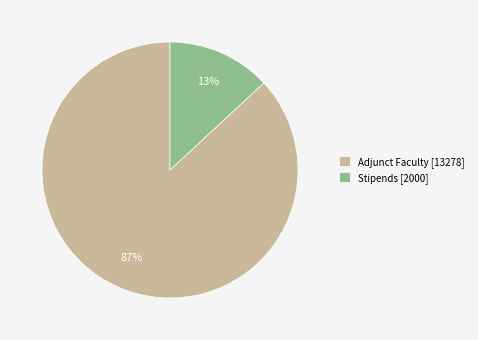

Which slice is the smallest?

Stipends